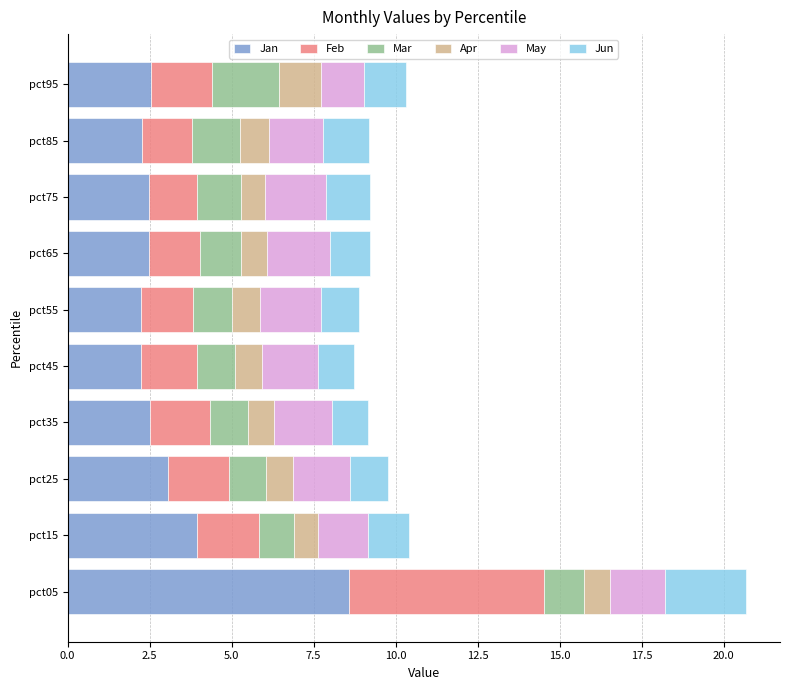

What is the maximum value for Jan?

8.6